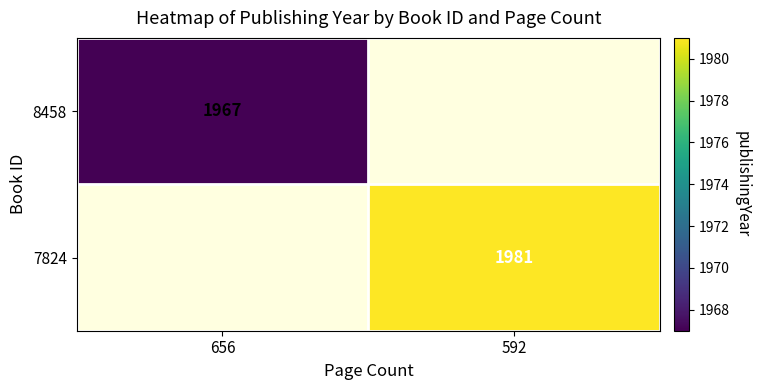

The 7824 series shows 517 at 592. True or false?

False